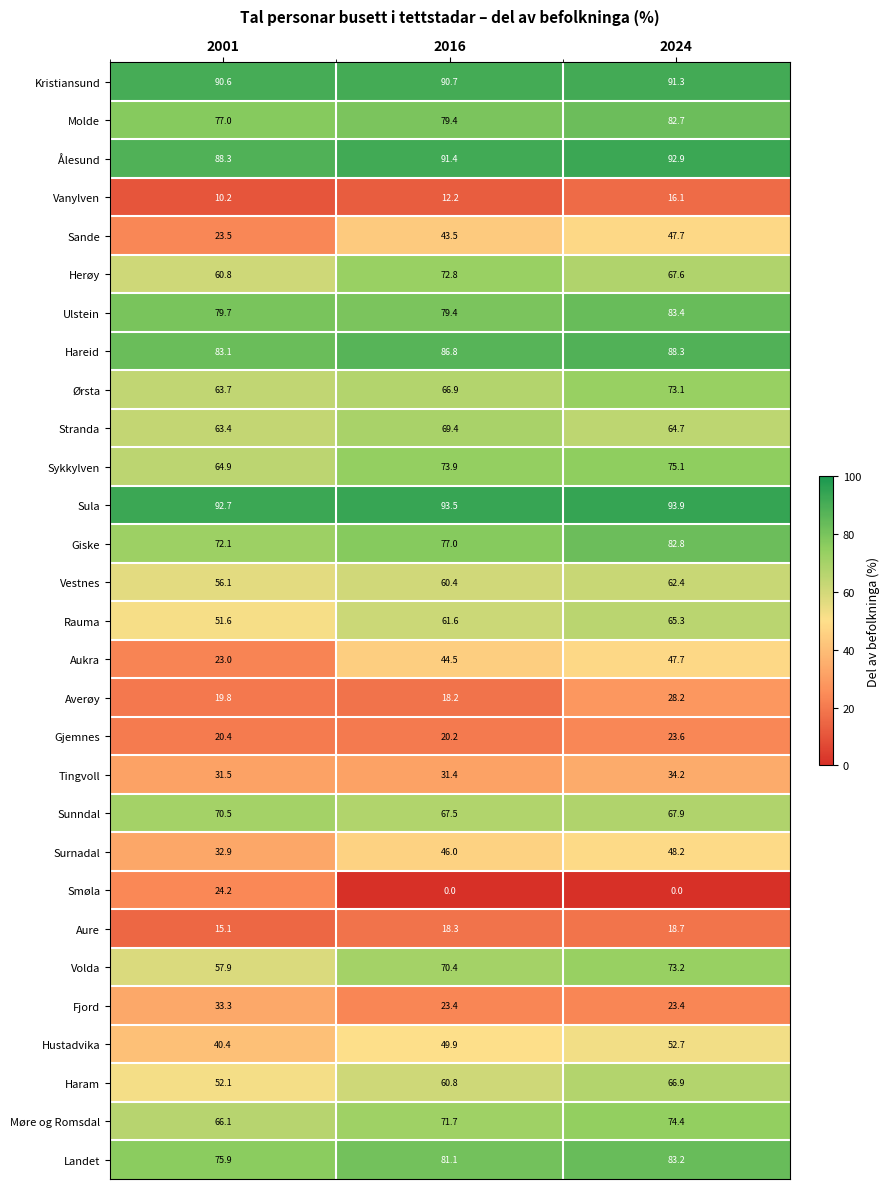

What value does the Herøy series have at 2016?

72.8